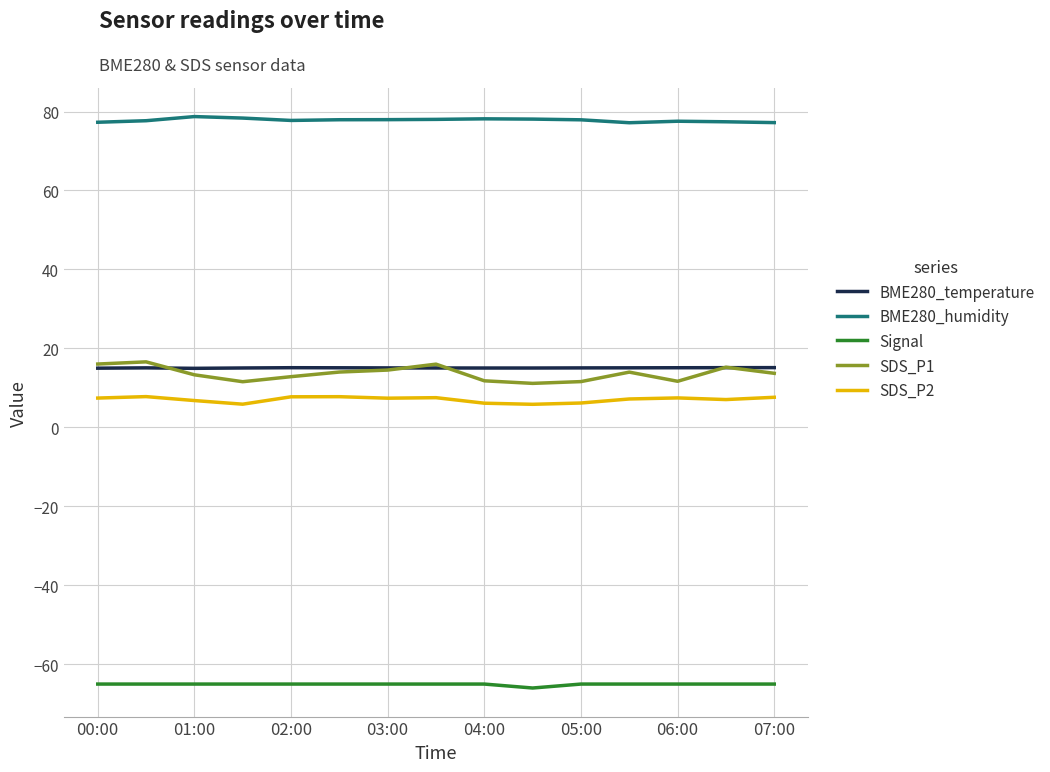

What is the sum of all BME280_temperature values?

226.1